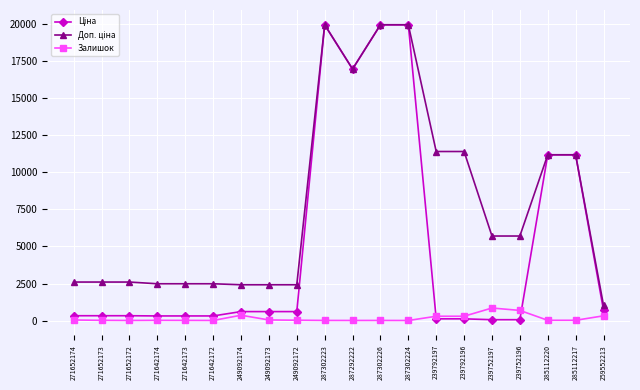

How many distinct data groups are displayed?

3